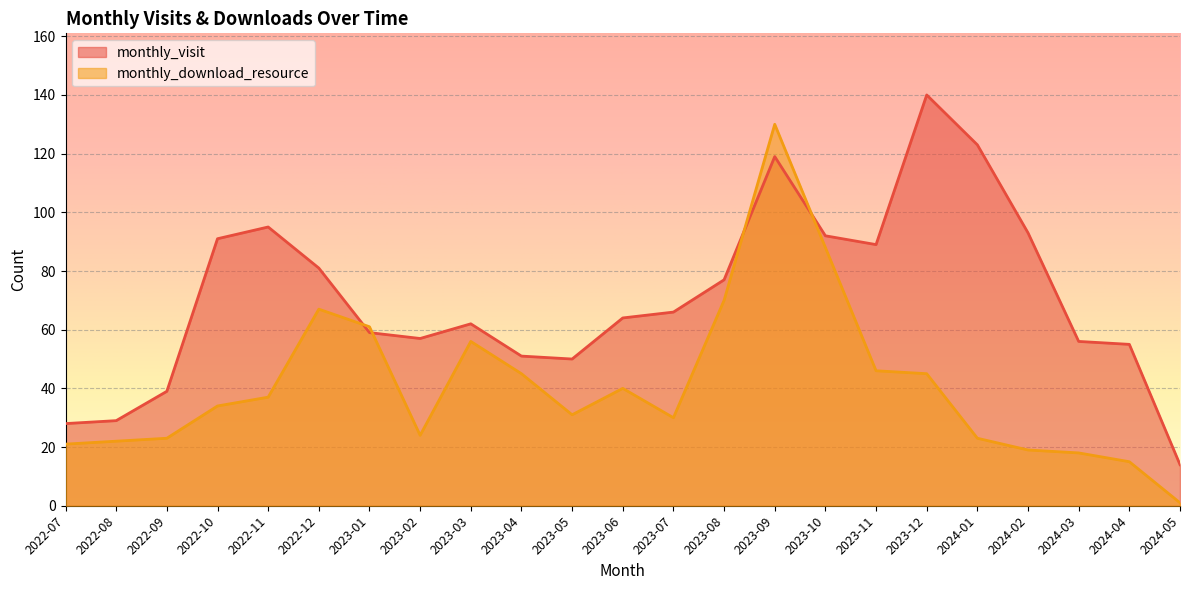

At which category does the chart reach its minimum across all series?

2024-05